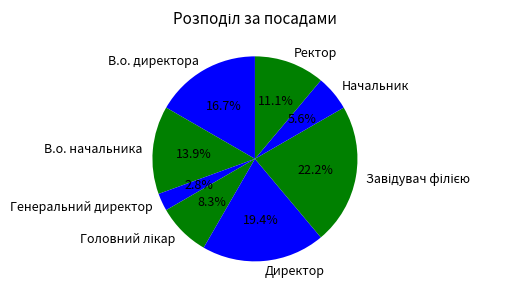

Is В.о. директора the majority of the pie?

No